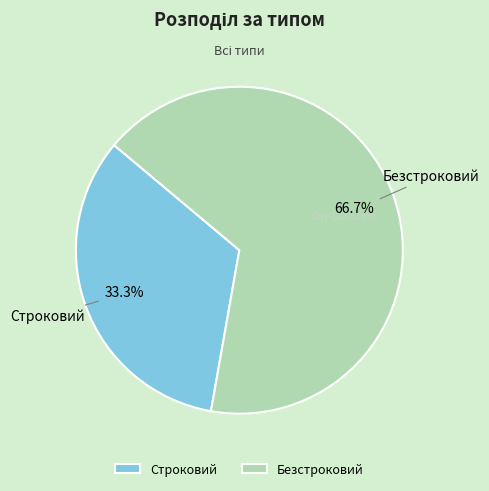

How many segments does this pie chart have?

2